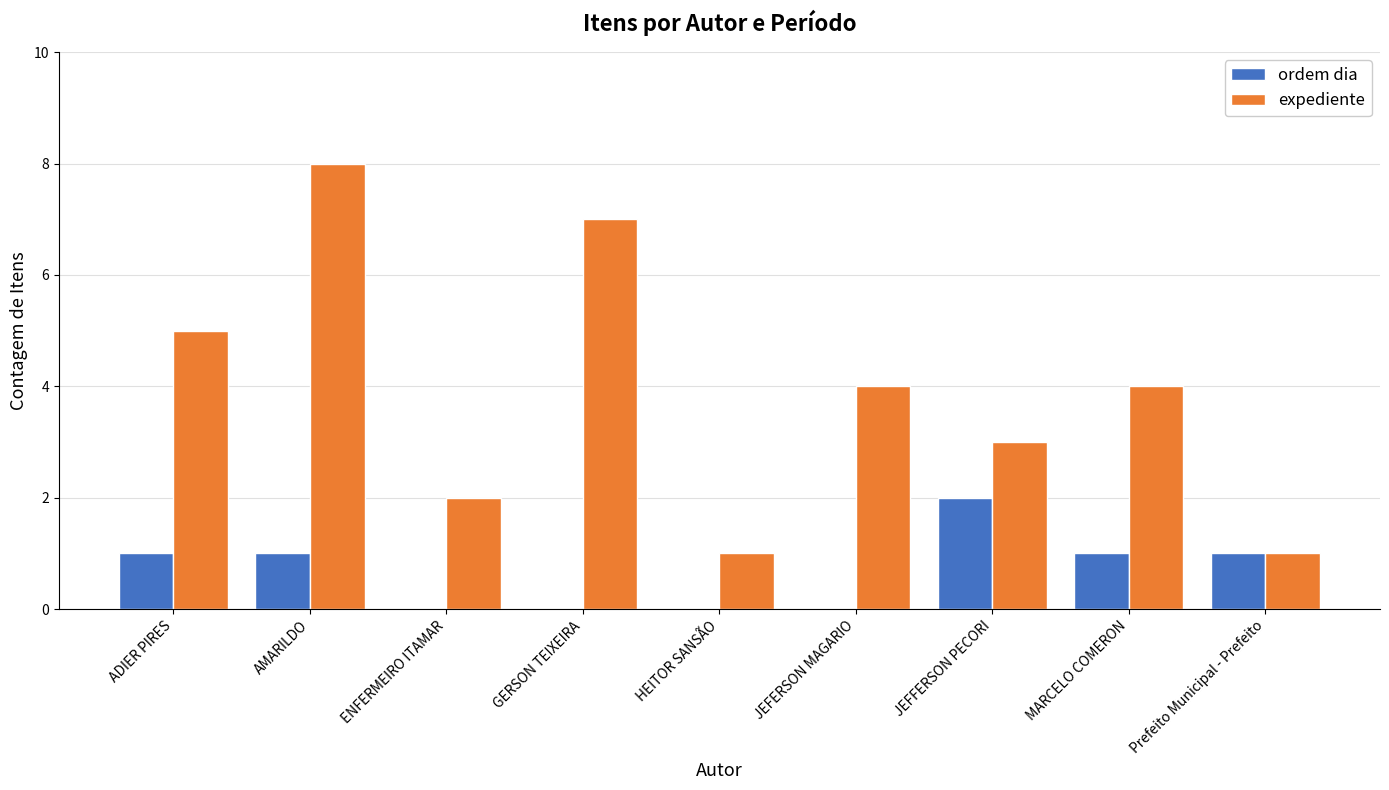

Which series changed the most between AMARILDO and JEFFERSON PECORI?

expediente